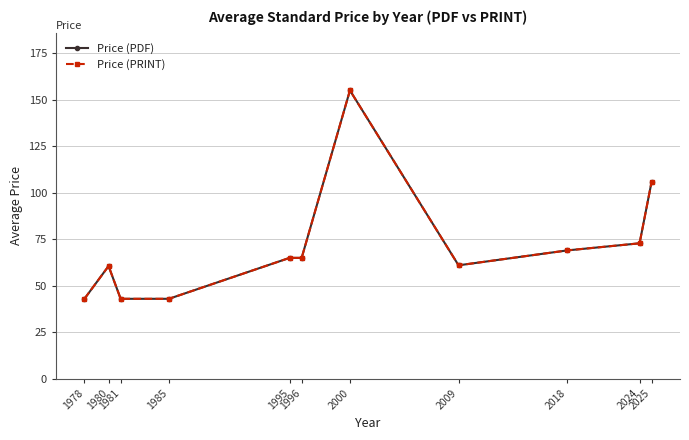

Does the chart have visible grid lines?

Yes